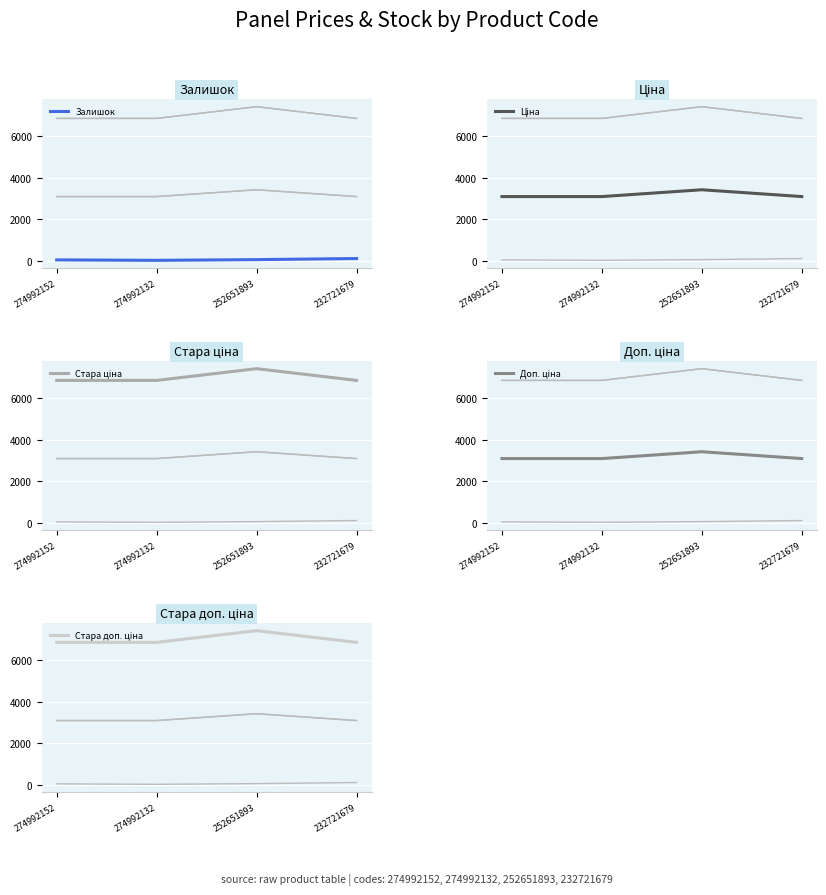

Is it true that Залишок equals 31.0 at 274992152?

True